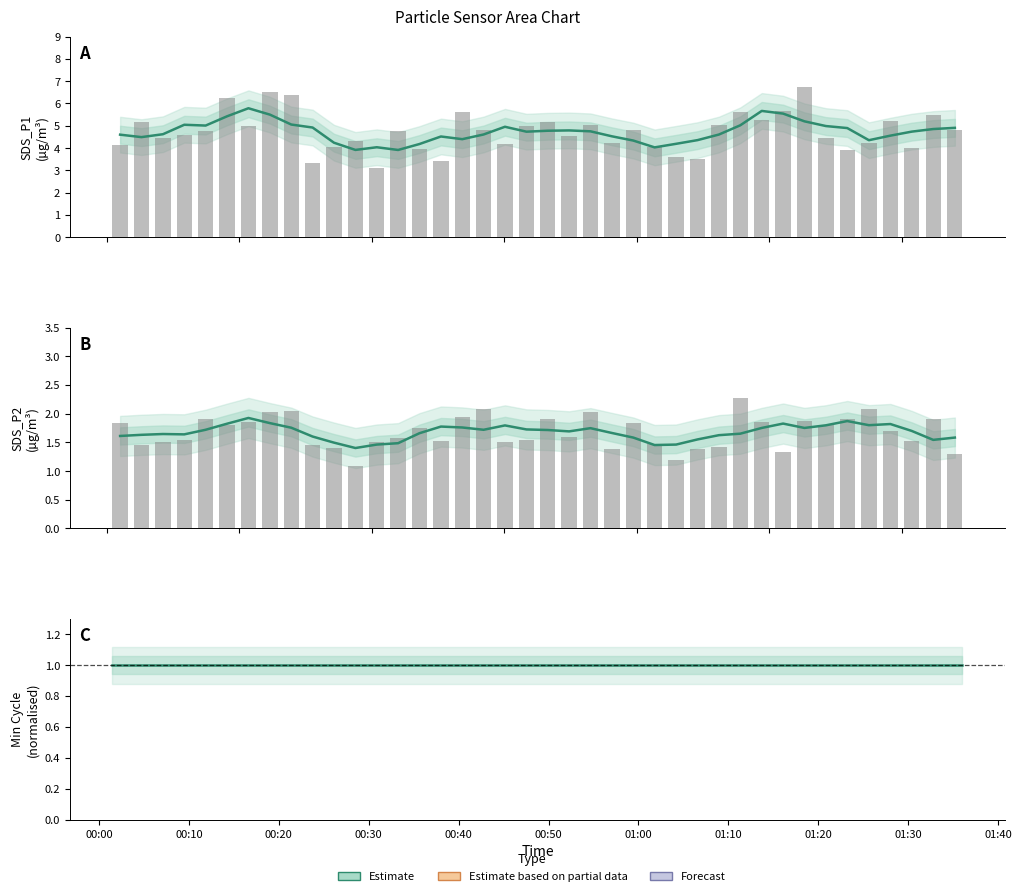

List the series in order of their peak value, highest first.

SDS_P1, SDS_P2